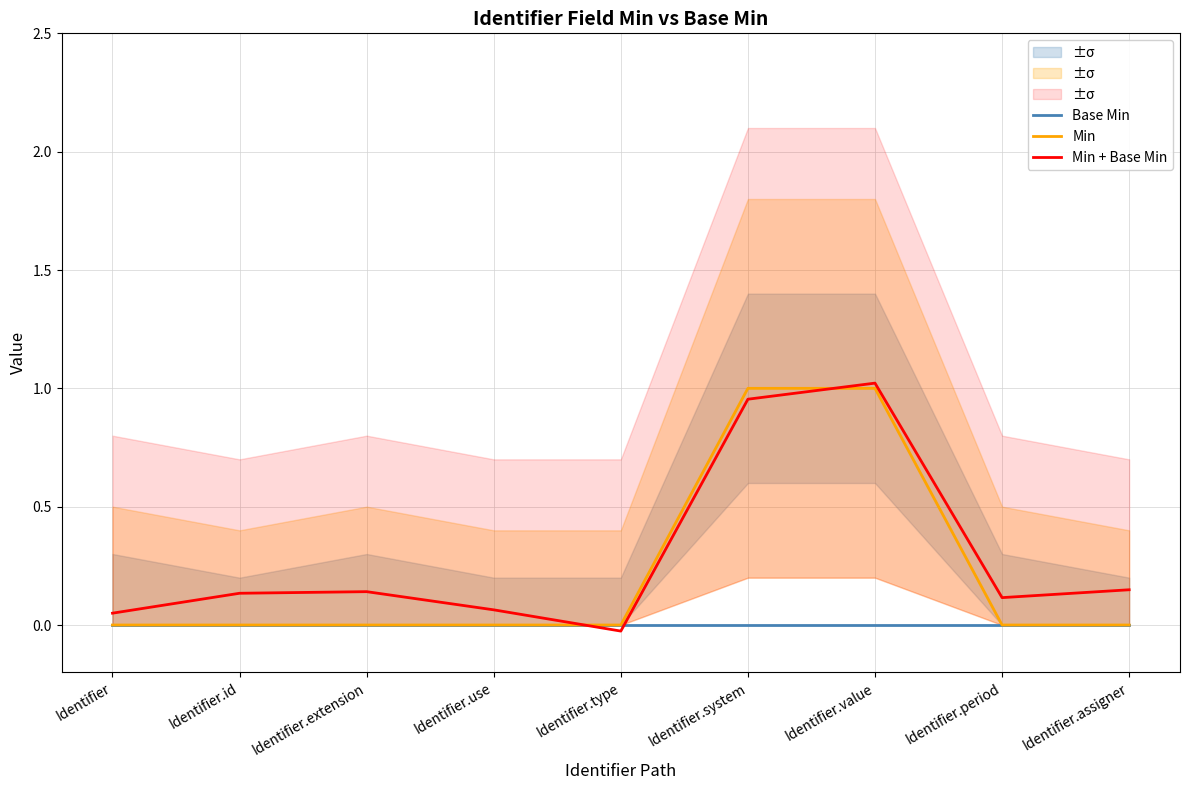

Which label corresponds to the smallest value in the chart?

Identifier.type